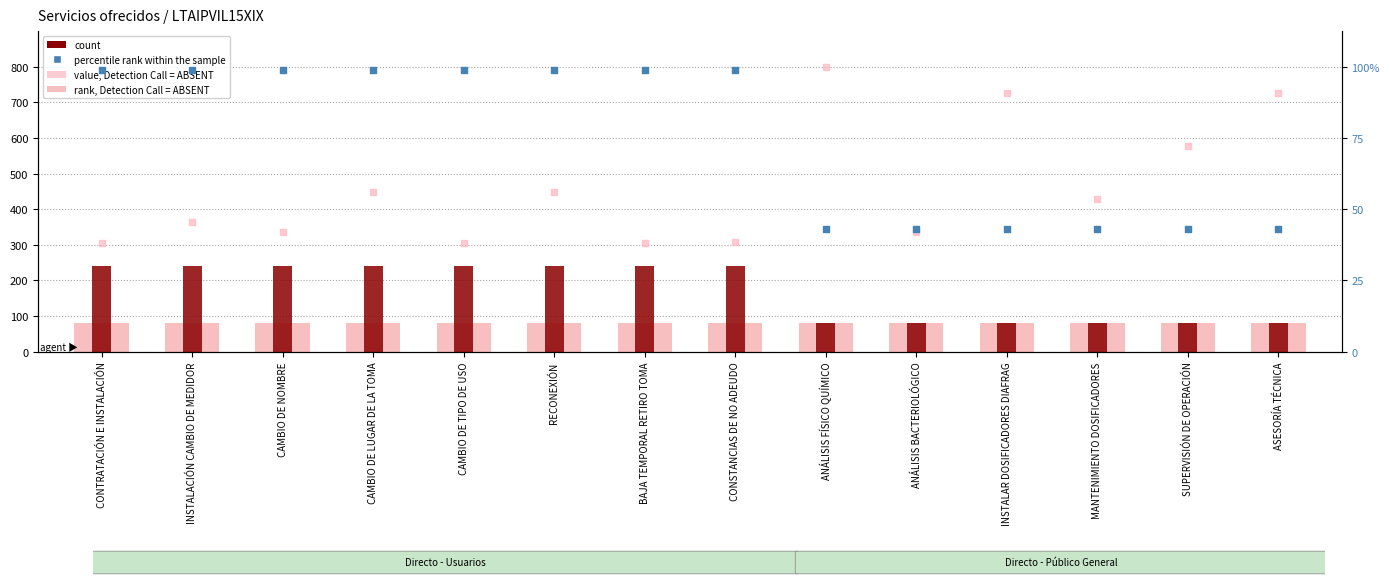

Which series contains the highest Y value?

count